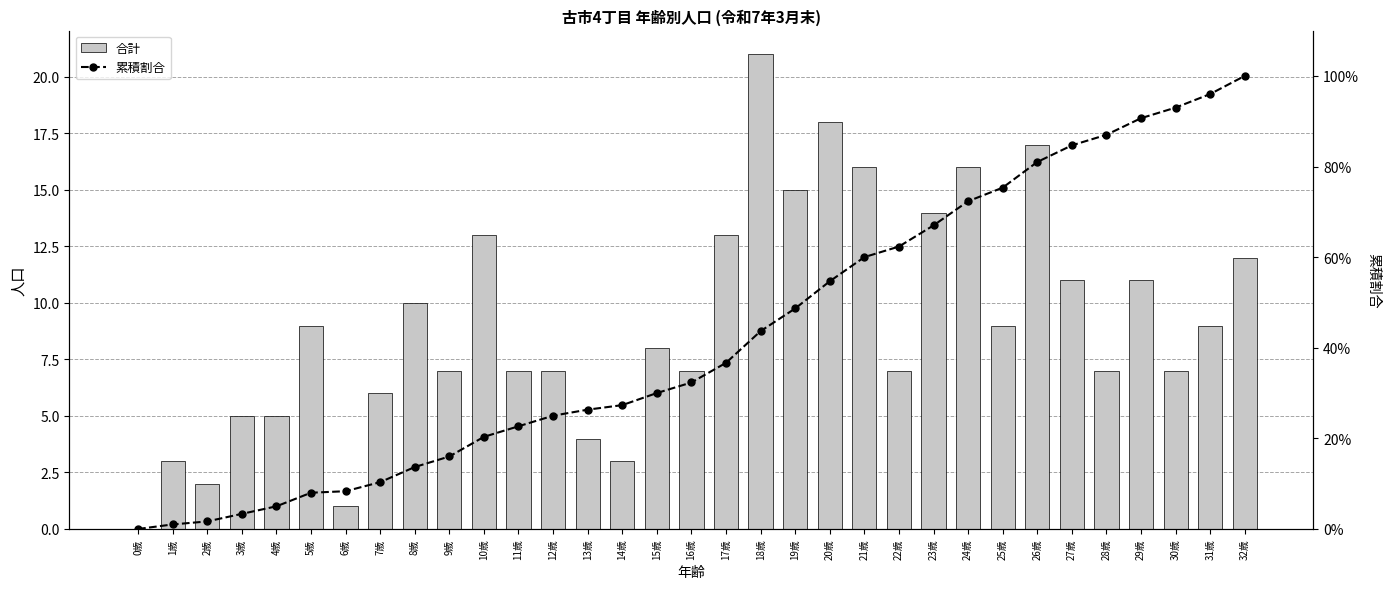

Which has a higher value, 19歳 or 0歳?

19歳